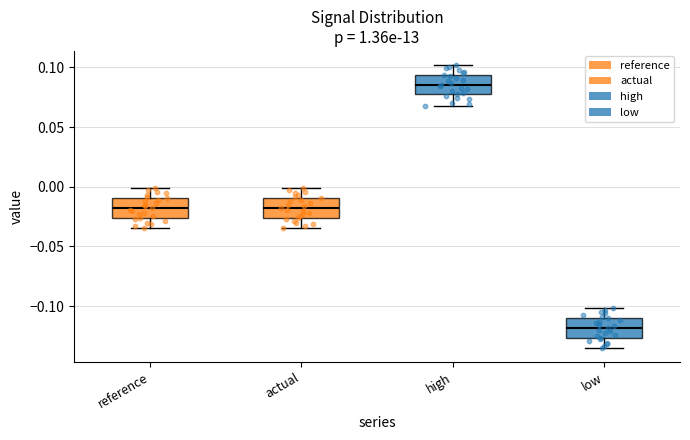

Where is the lower edge of the box for high on the y-axis? The values are not printed on the chart, so give them approximately, as read against the axis.

0.075